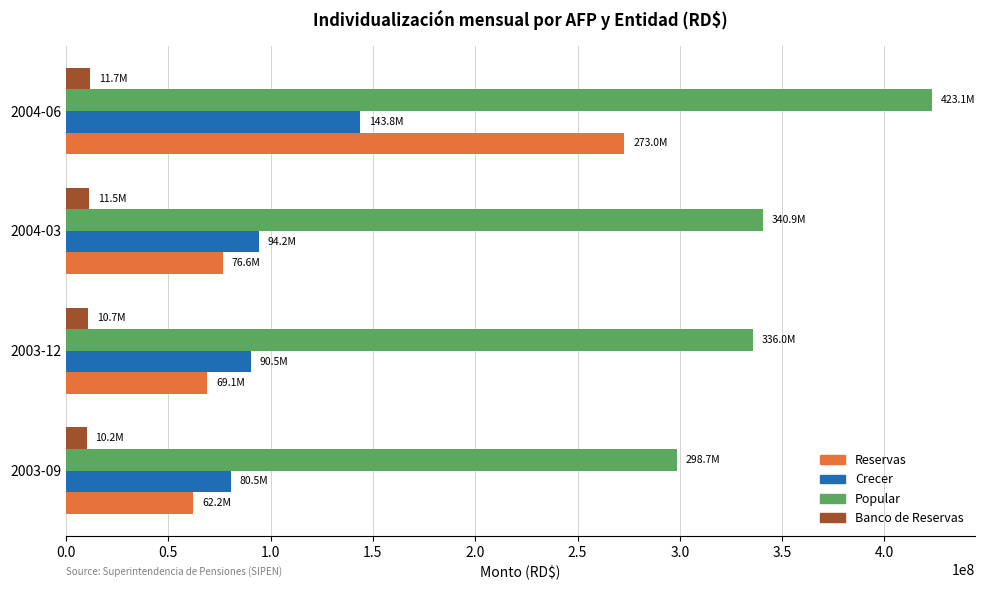

The value of Reservas at 2003-12 is 113597585.9. True or false?

False